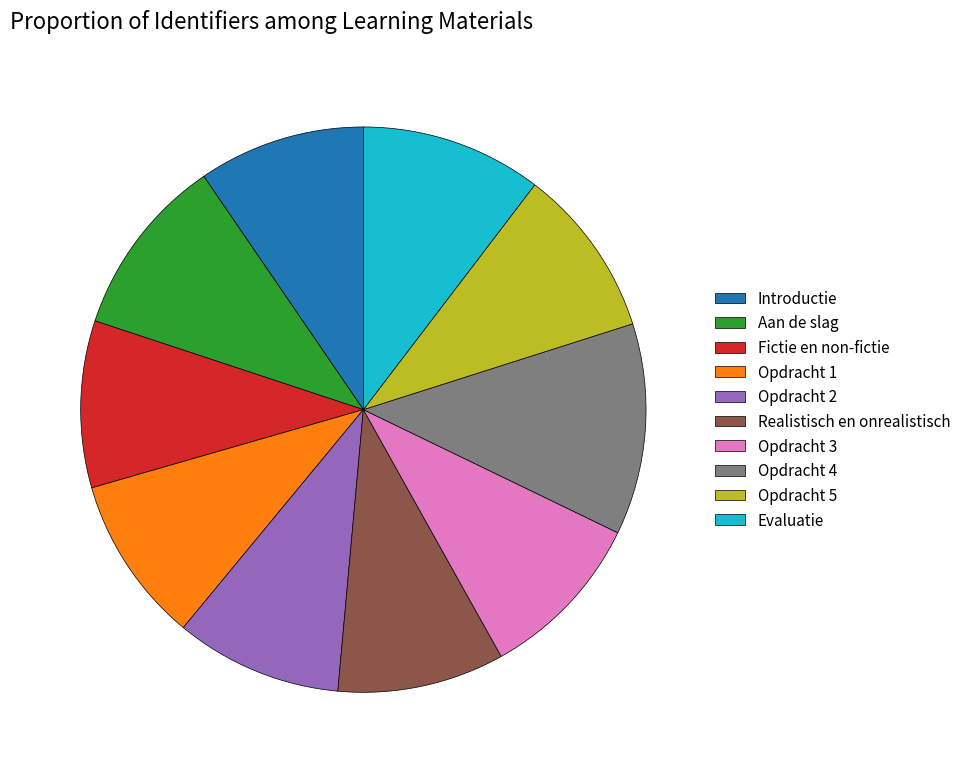

Which has a higher value, Introductie or Opdracht 4?

Opdracht 4